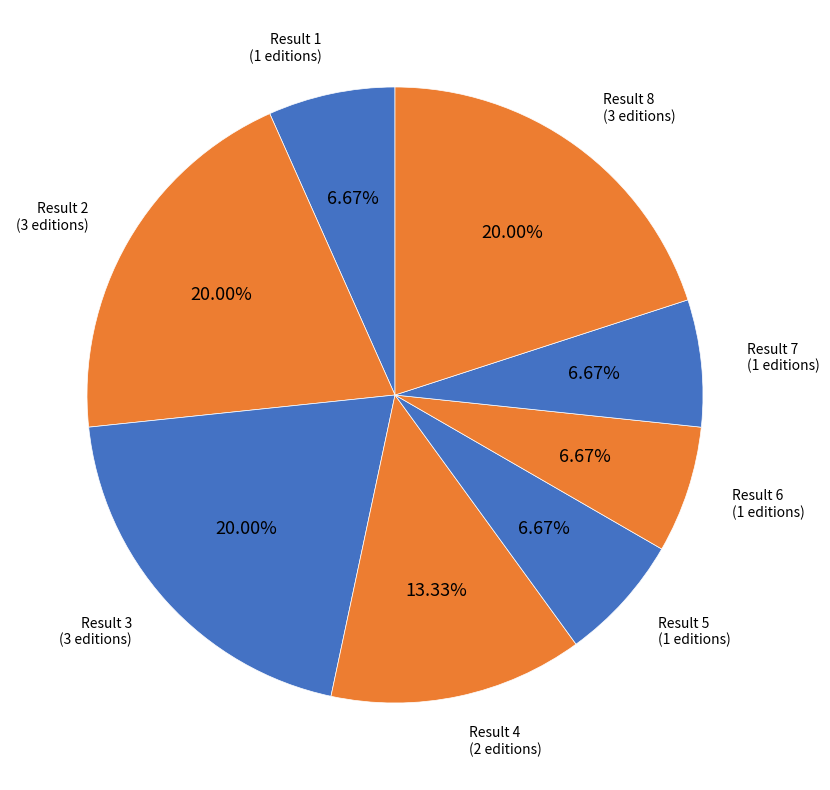

Is there a majority slice in this chart?

No